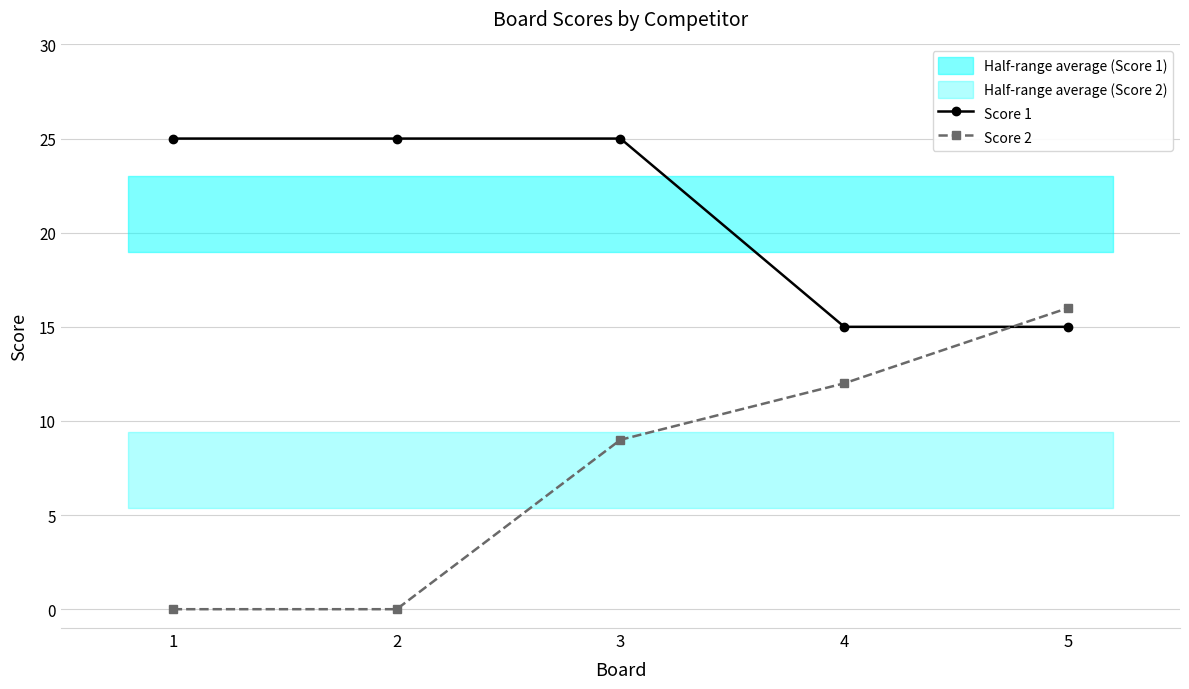

Is it true that Score 1 equals 25 at 1?

True